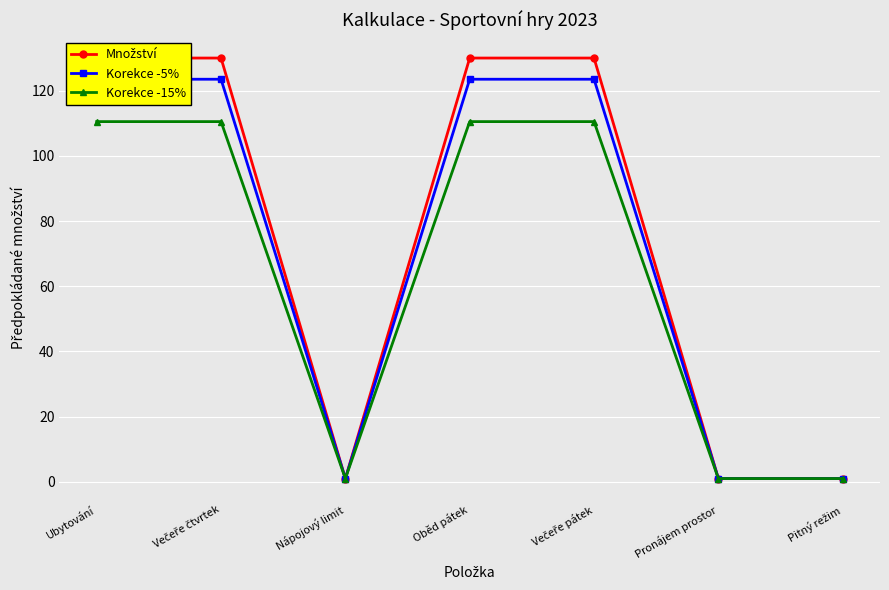

What is the smallest value displayed?

1.0